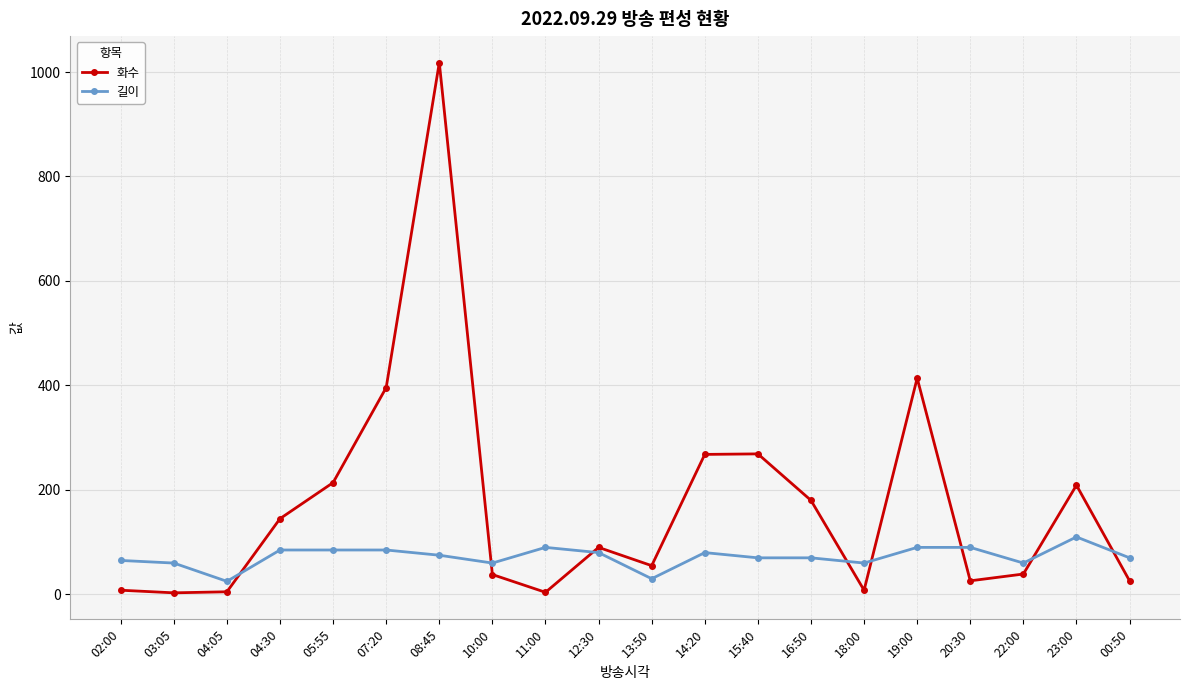

What is the label of the 2nd point from the right?

23:00